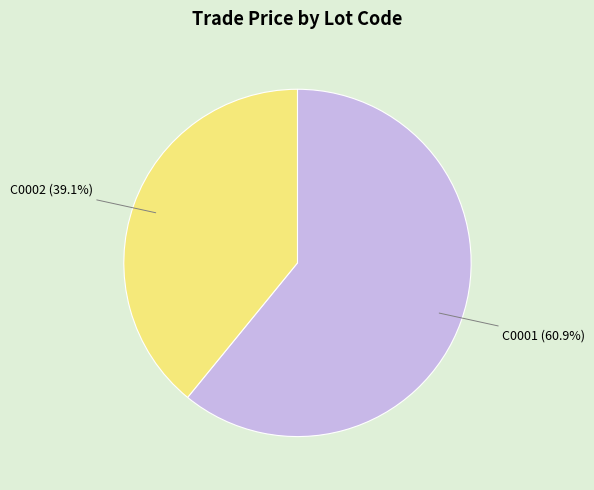

Does any single category account for the majority?

Yes